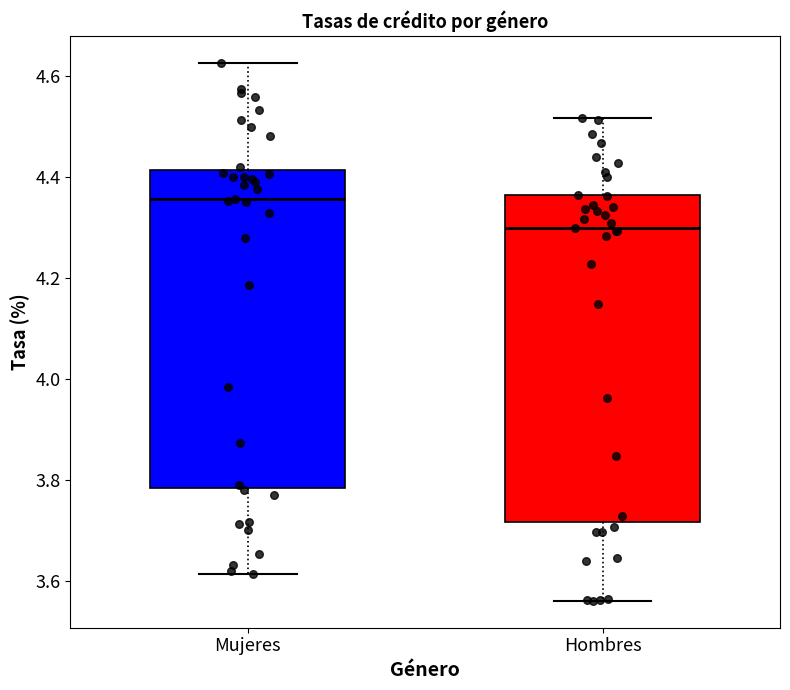

Which box has the highest median line?

Mujeres